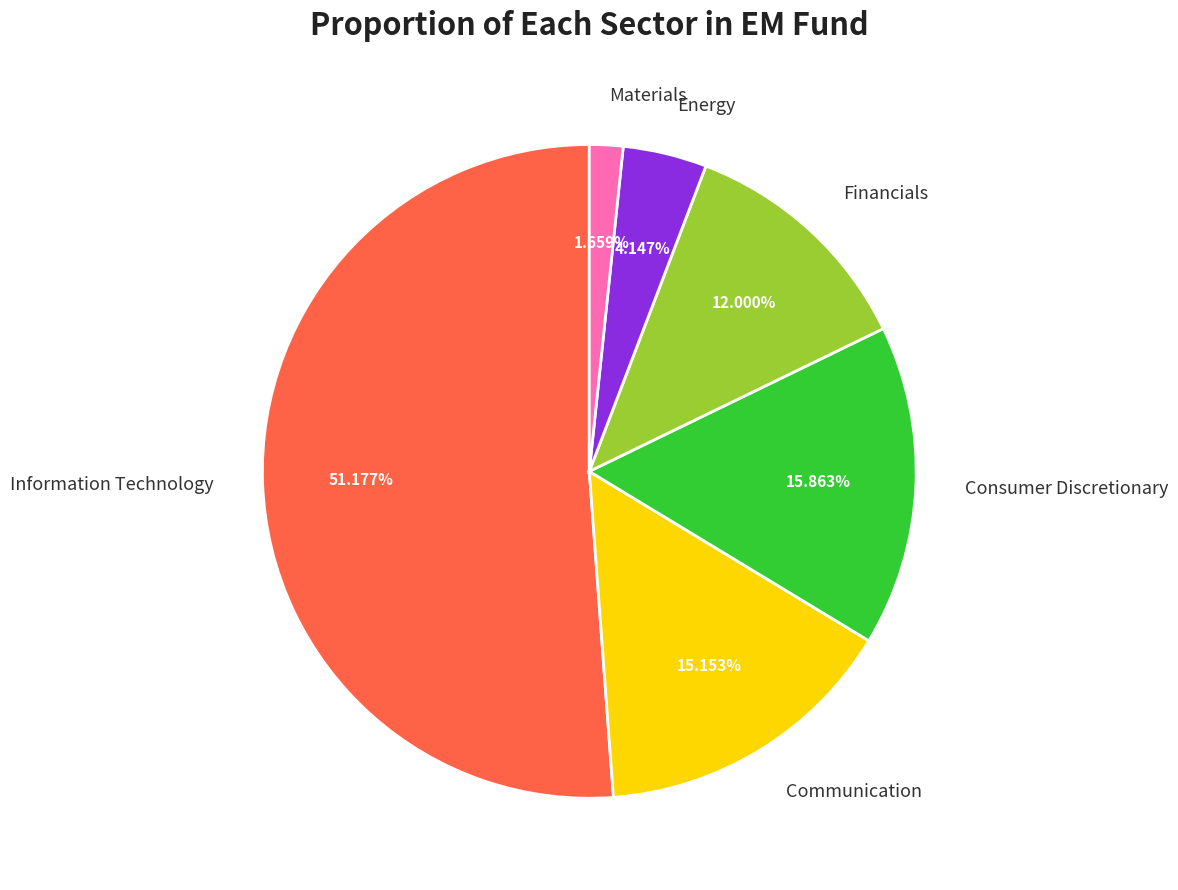

How many slices are in this pie chart?

6